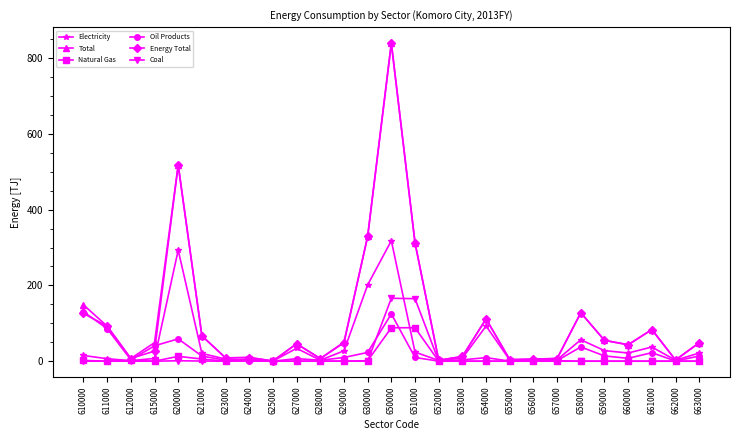

True or false: Oil Products and Coal cross at least once.

True